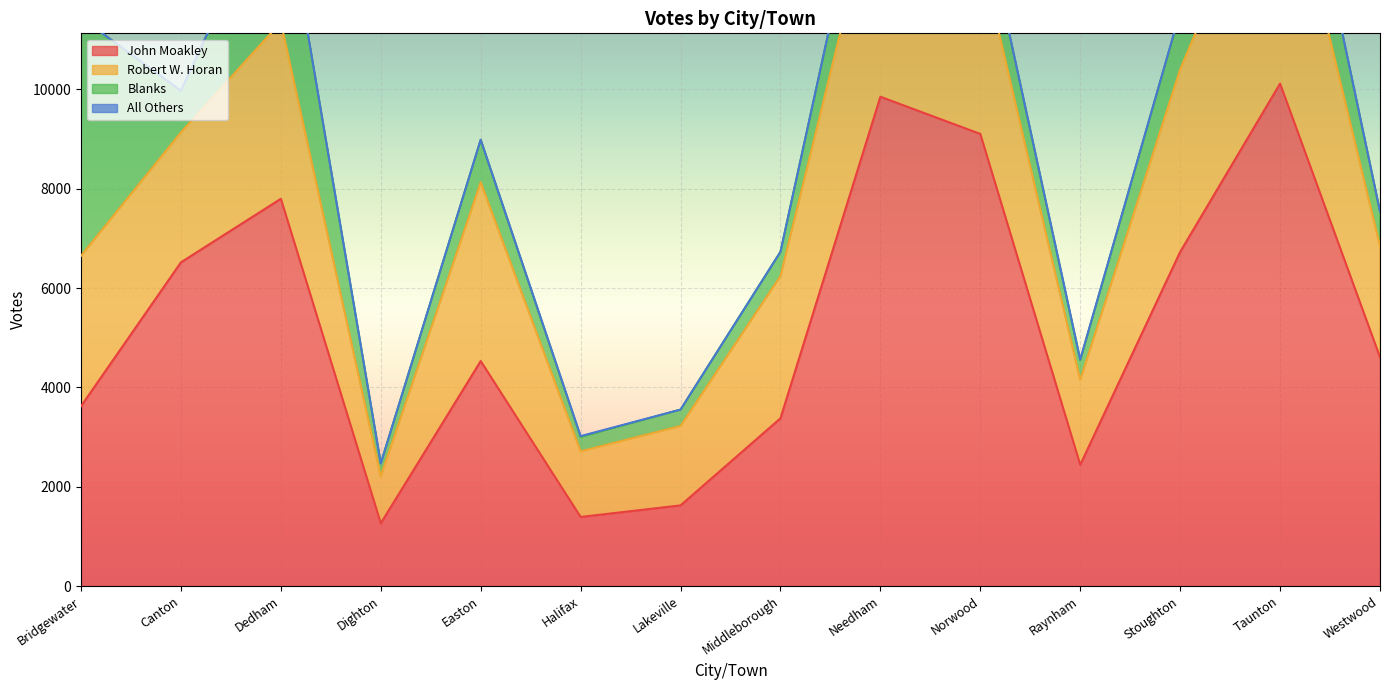

In Robert W. Horan, how many points are higher than both neighbors (excluding endpoints)?

4